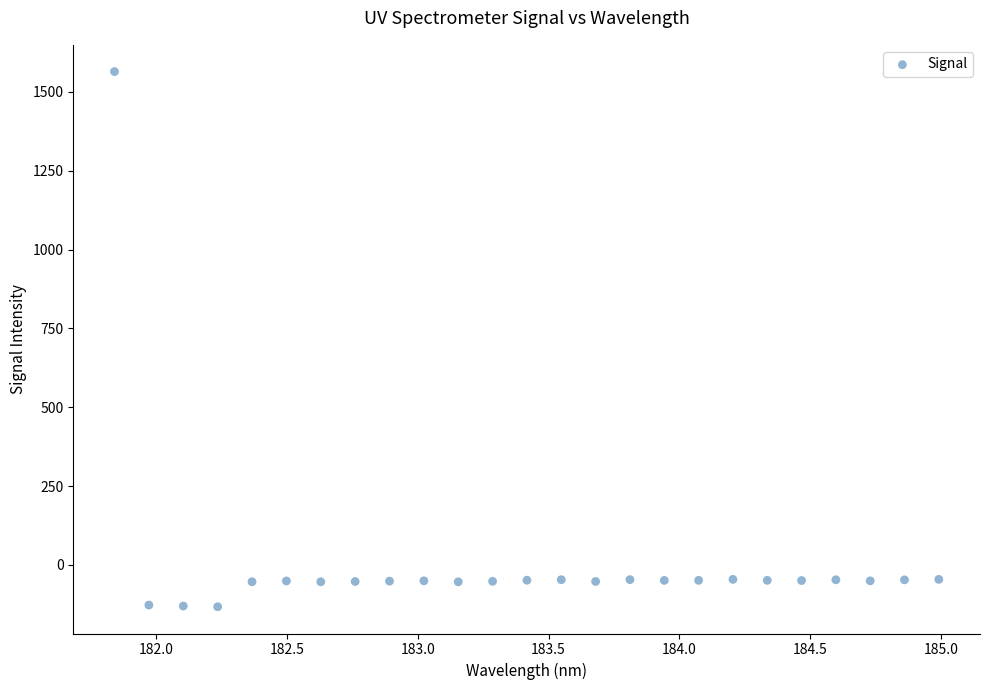

What is the range of X values (max minus min)?

3.1